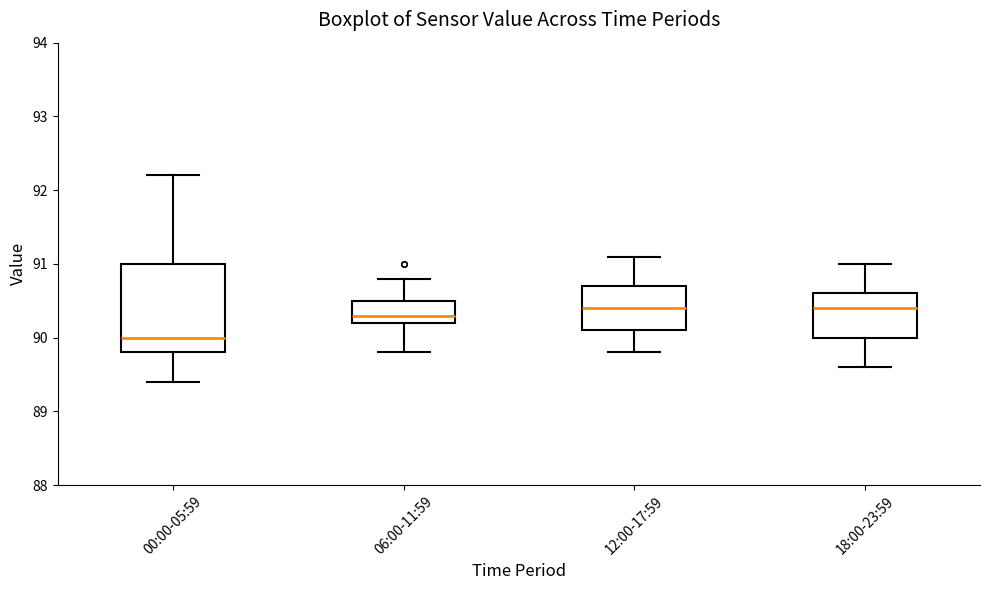

Where is the upper edge of the box for 06:00-11:59 on the y-axis? The values are not printed on the chart, so give them approximately, as read against the axis.

90.5